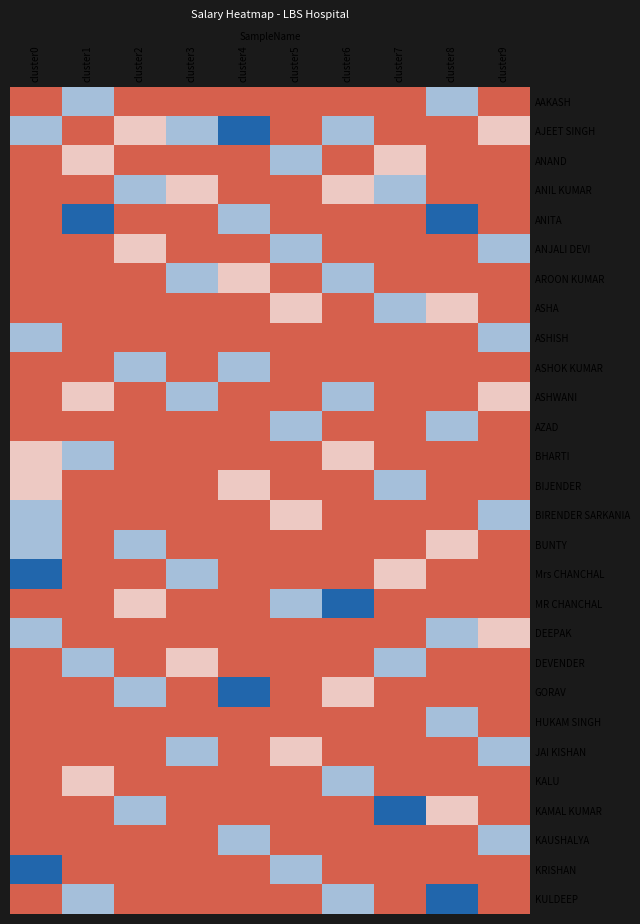

What is the total value across all series at cluster0?

385258